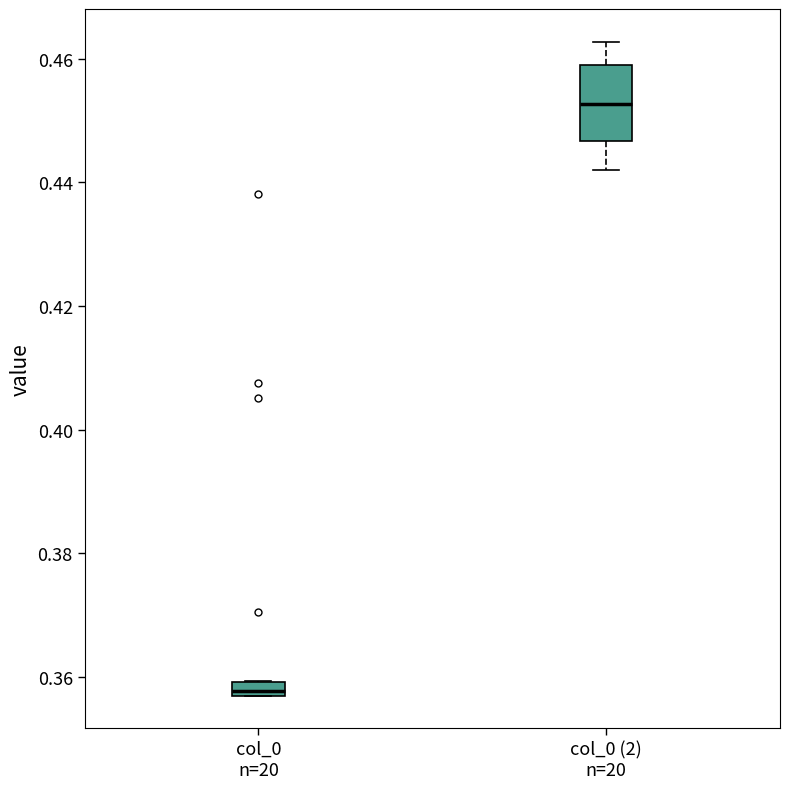

Where does the upper whisker of the box for col_0 (2) n=20 end on the y-axis? The values are not printed on the chart, so give them approximately, as read against the axis.

0.462